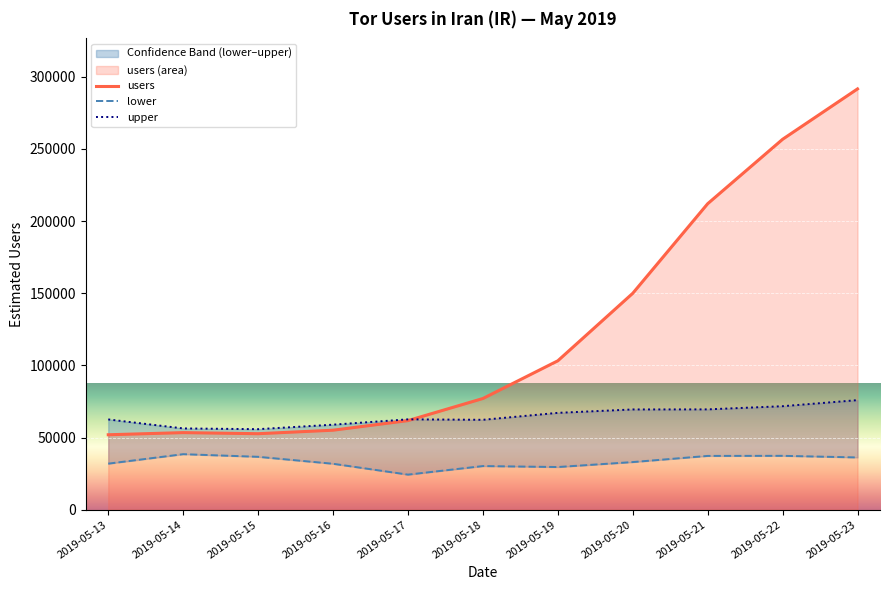

Where does the users series first go above 77059?

2019-05-19